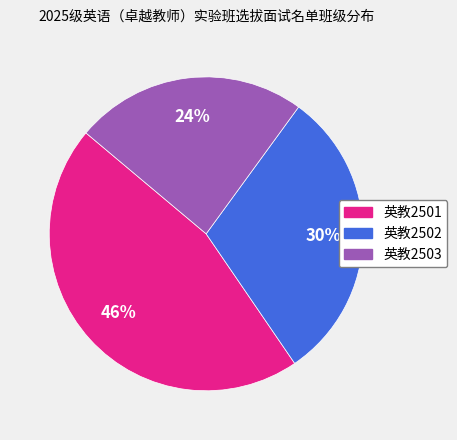

What percentage is the 英教2502 slice, to the nearest percent?

30%